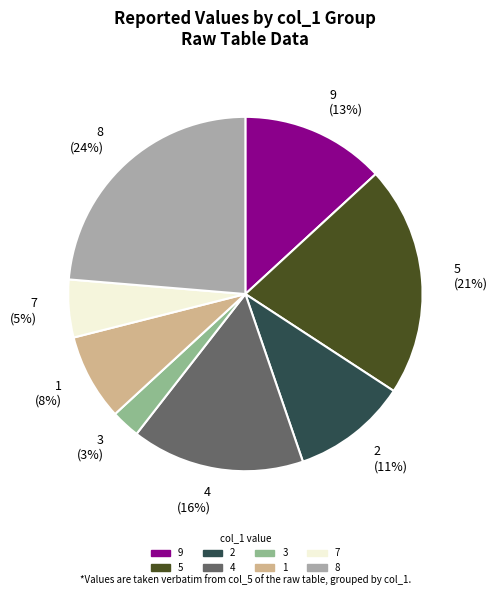

Rank the categories by value from highest to lowest.

8, 5, 4, 9, 2, 1, 7, 3